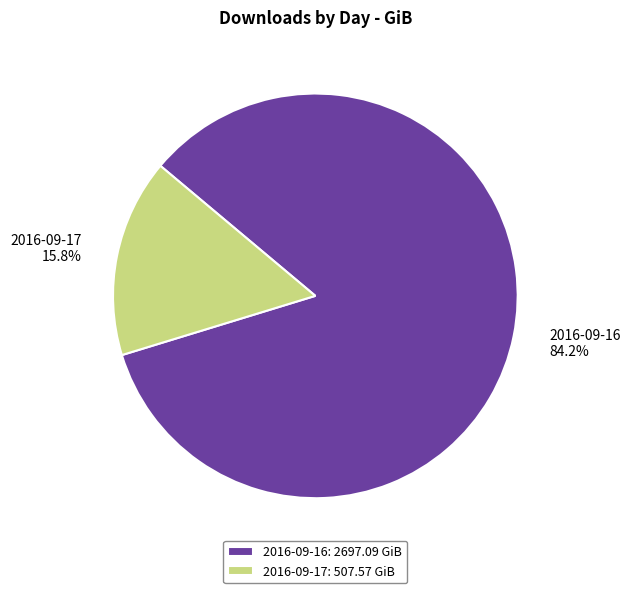

Count the number of slices in the pie.

2